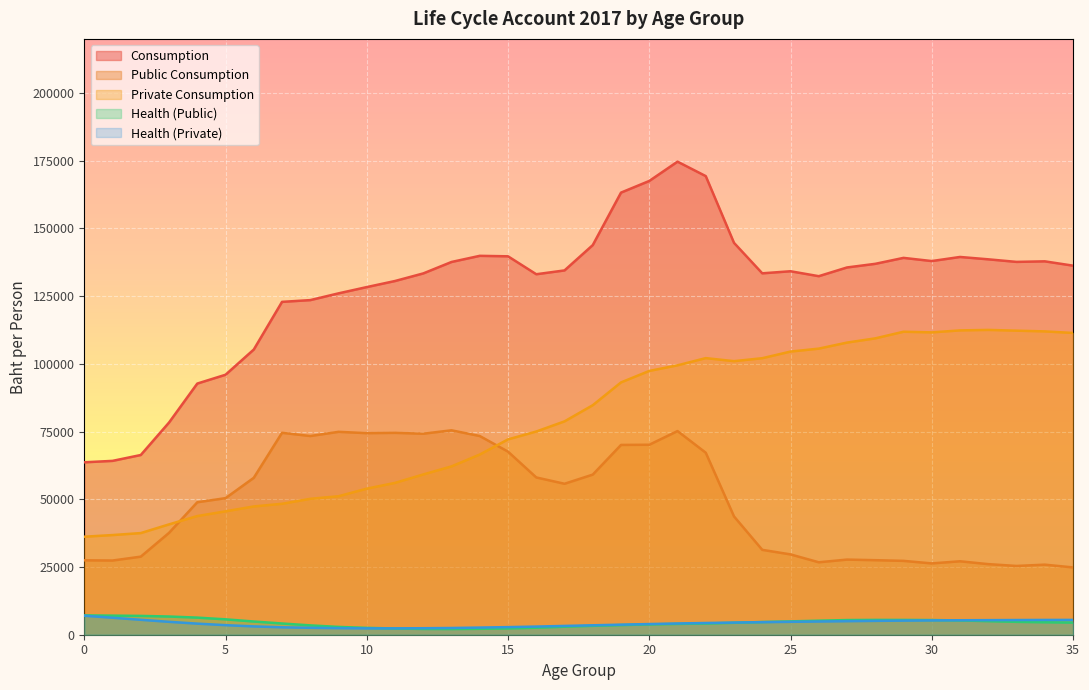

What is the value of the Health (Public) point at the 22nd from the left?

3991.3